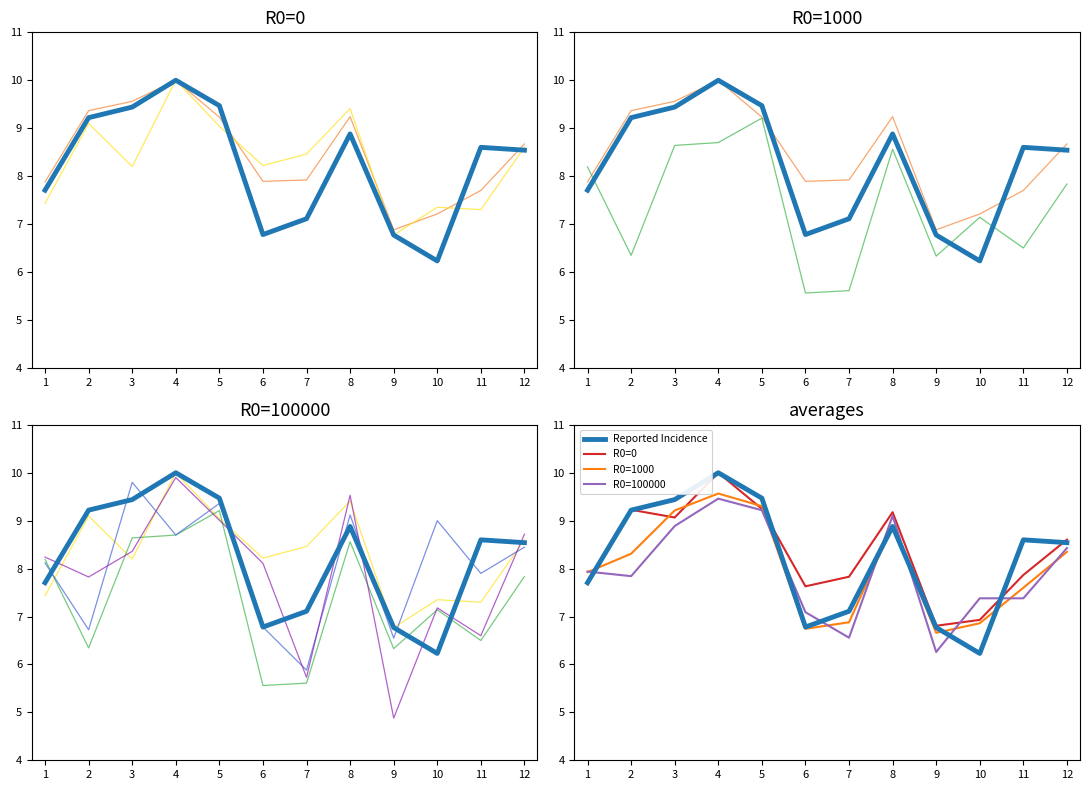

Does the chart display data point markers on the line(s)?

No